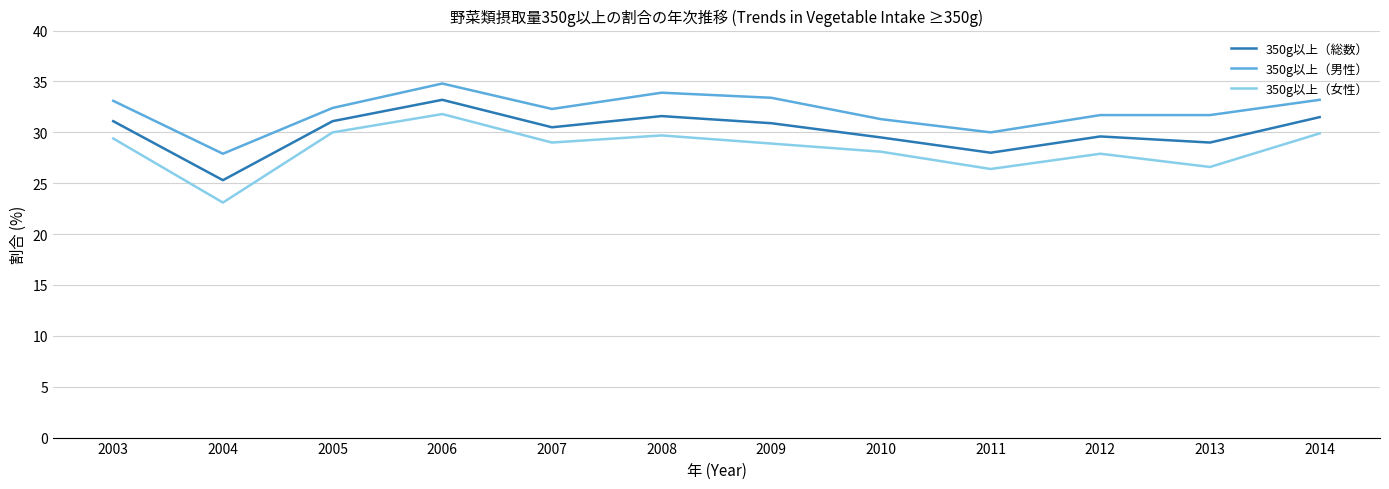

What is the difference between the 350g以上（女性） values at 2004 and 2007?

5.9